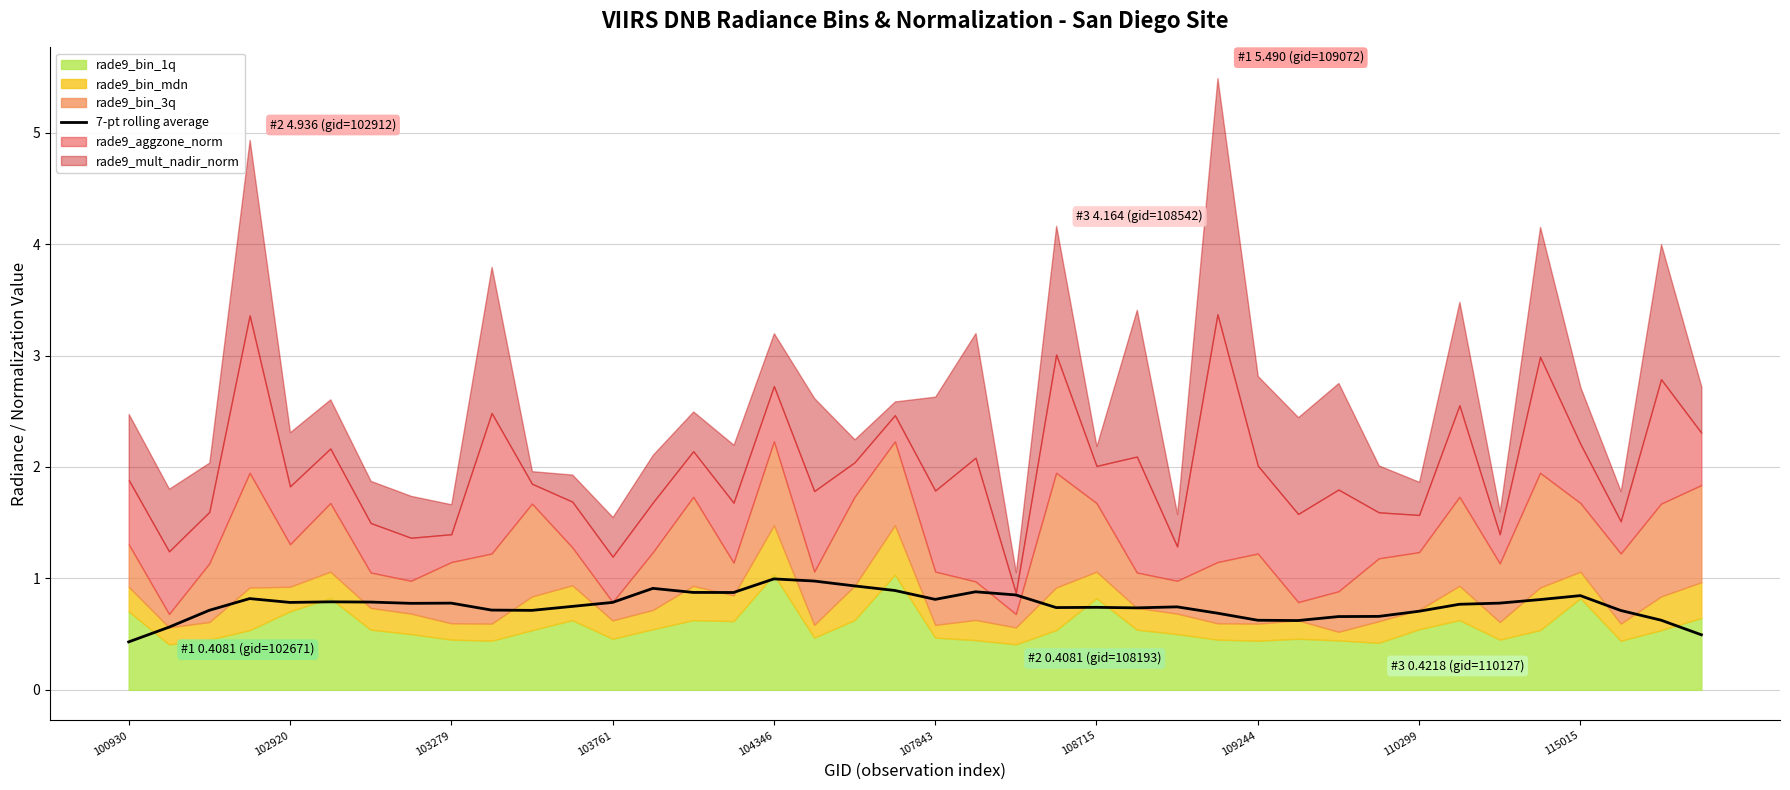

What is the sum of all values?

30.3